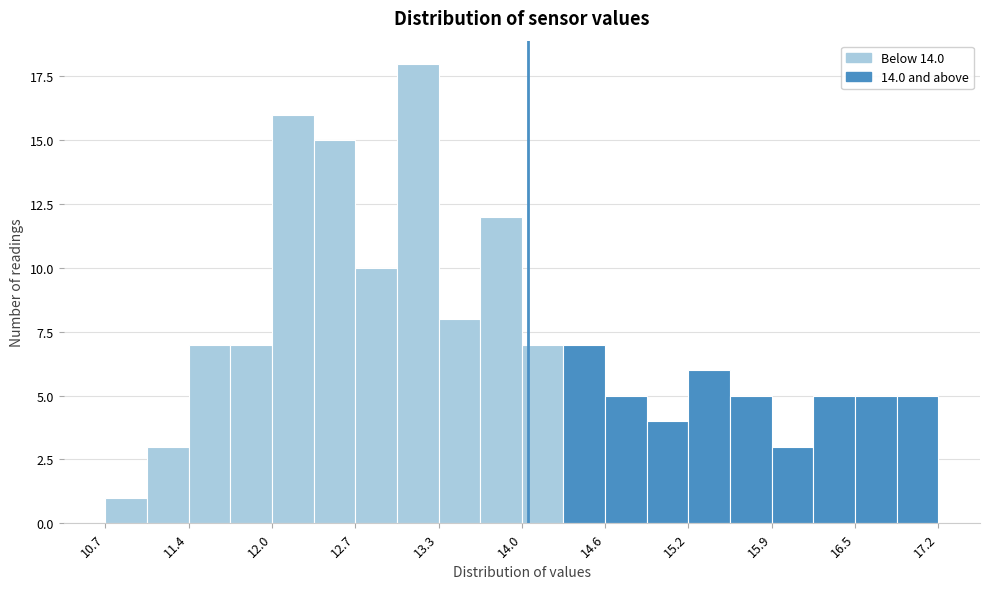

Around what value on the x-axis is the tallest bar? Give the approximate position of its centre, as read against the axis.

13.1